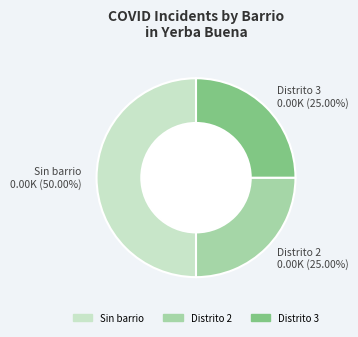

Which slice is the largest?

Sin barrio